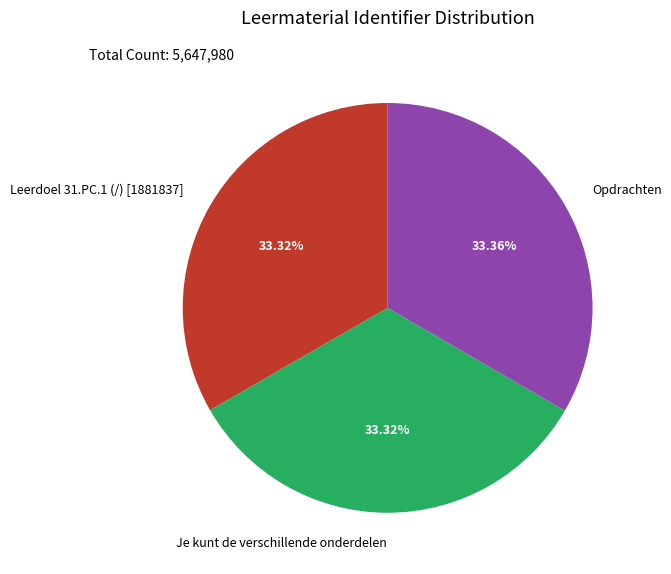

Does Leerdoel 31.PC.1 (/) [1881837] represent more than half of the total?

No